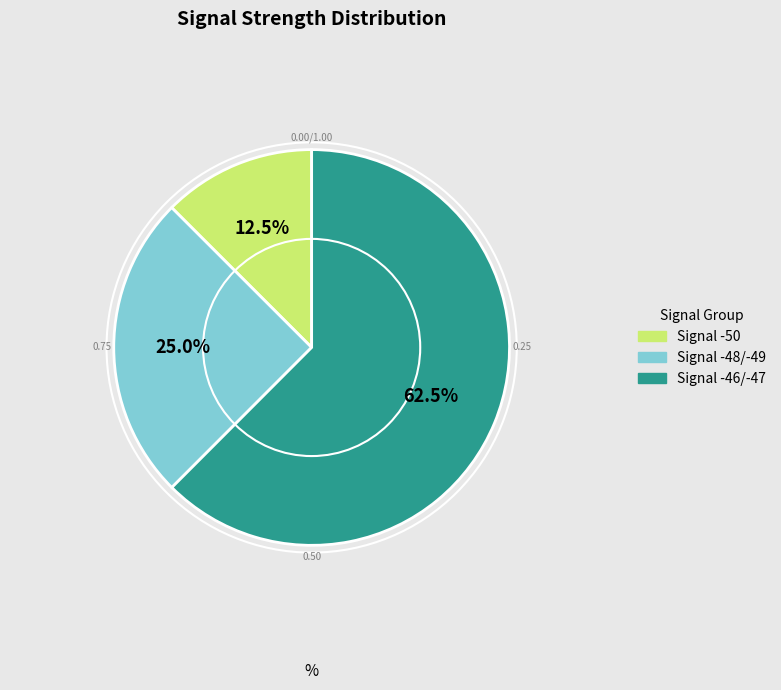

Is there a majority slice in this chart?

Yes